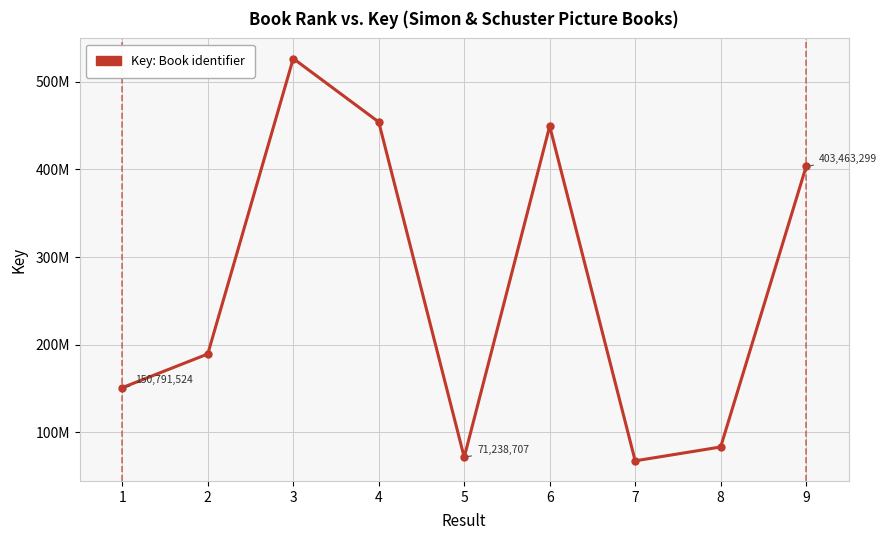

Is this an area chart (filled region under the line)?

No